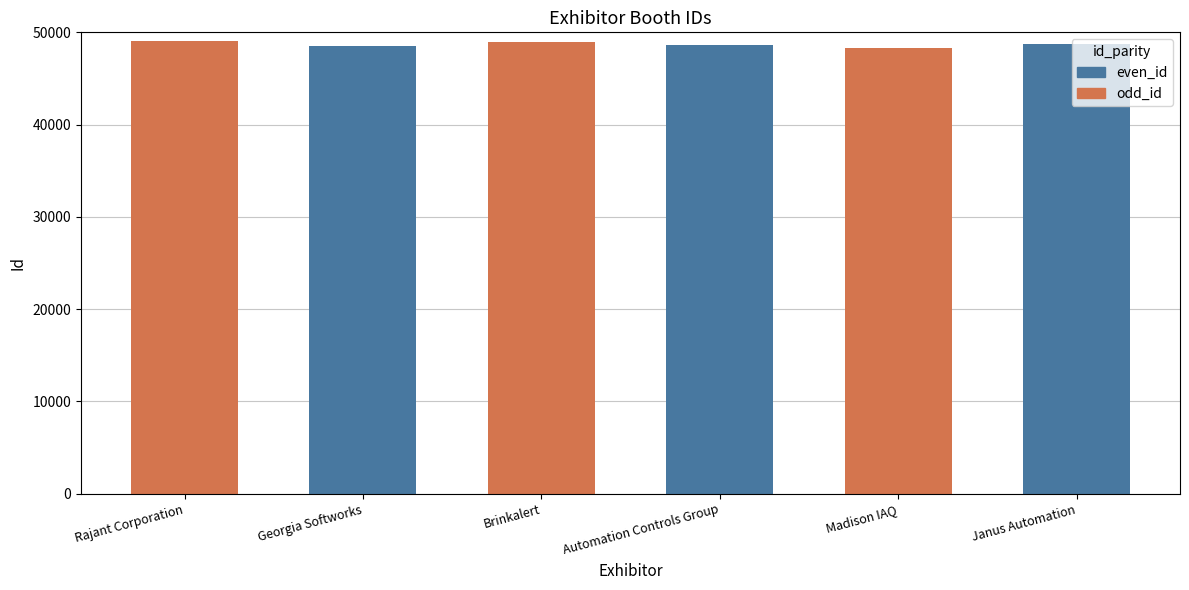

What is the label of the 2nd bar from the left?

Georgia Softworks